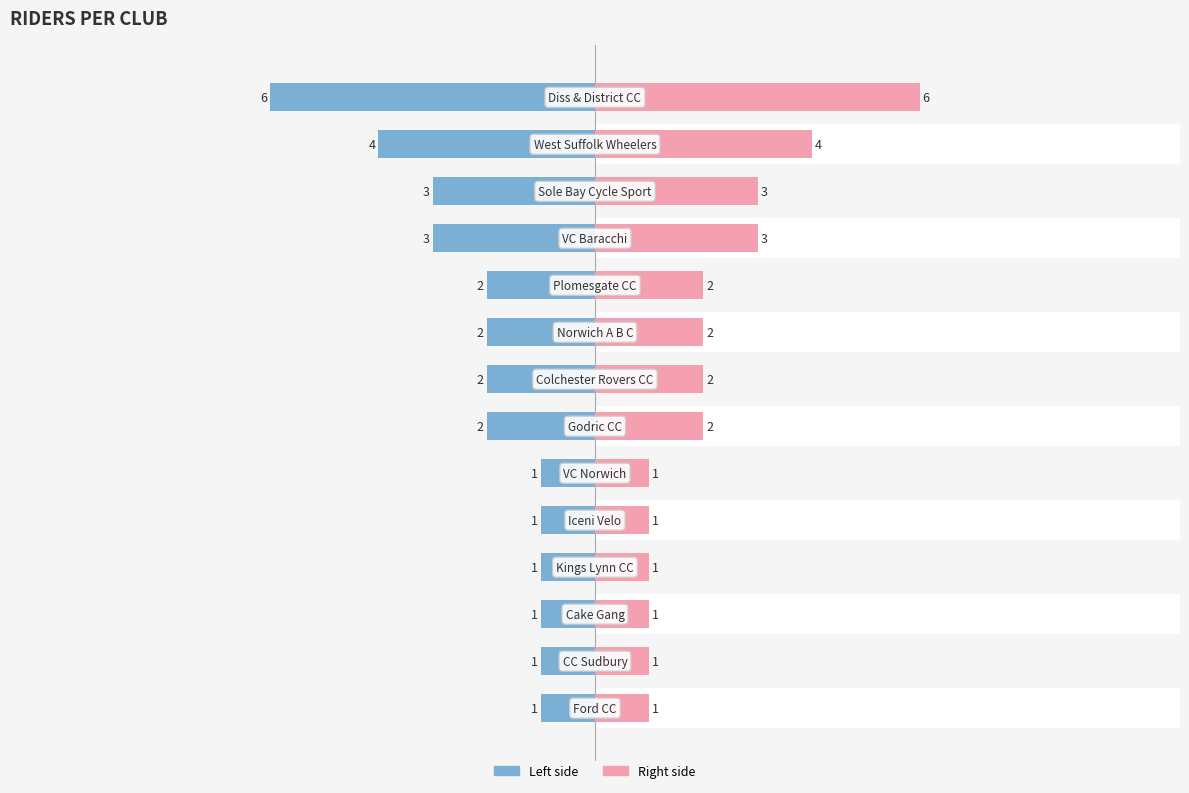

Reading right to left, extract all data points from this chart.

# of Riders (left): -6	-4	-3	-3	-2	-2	-2	-2	-1	-1	-1	-1	-1	-1
# of Riders (right): 6	4	3	3	2	2	2	2	1	1	1	1	1	1